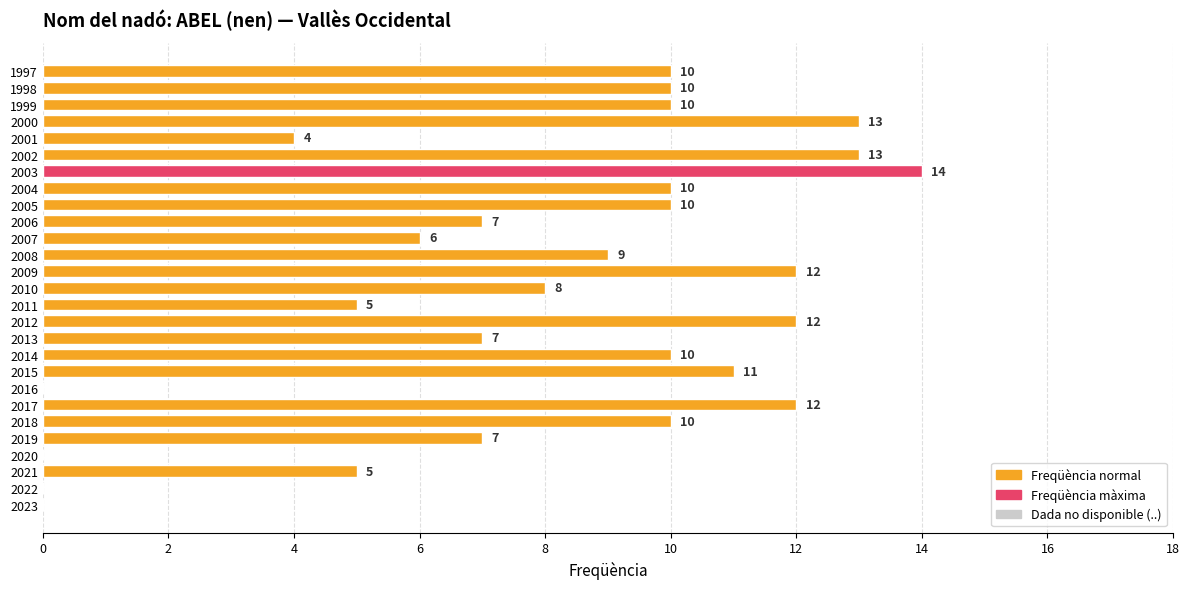

Reading bottom to top, what are all the values shown in this chart?

2023=0	2022=0	2021=5	2020=0	2019=7	2018=10	2017=12	2016=0	2015=11	2014=10	2013=7	2012=12	2011=5	2010=8	2009=12	2008=9	2007=6	2006=7	2005=10	2004=10	2003=14	2002=13	2001=4	2000=13	1999=10	1998=10	1997=10